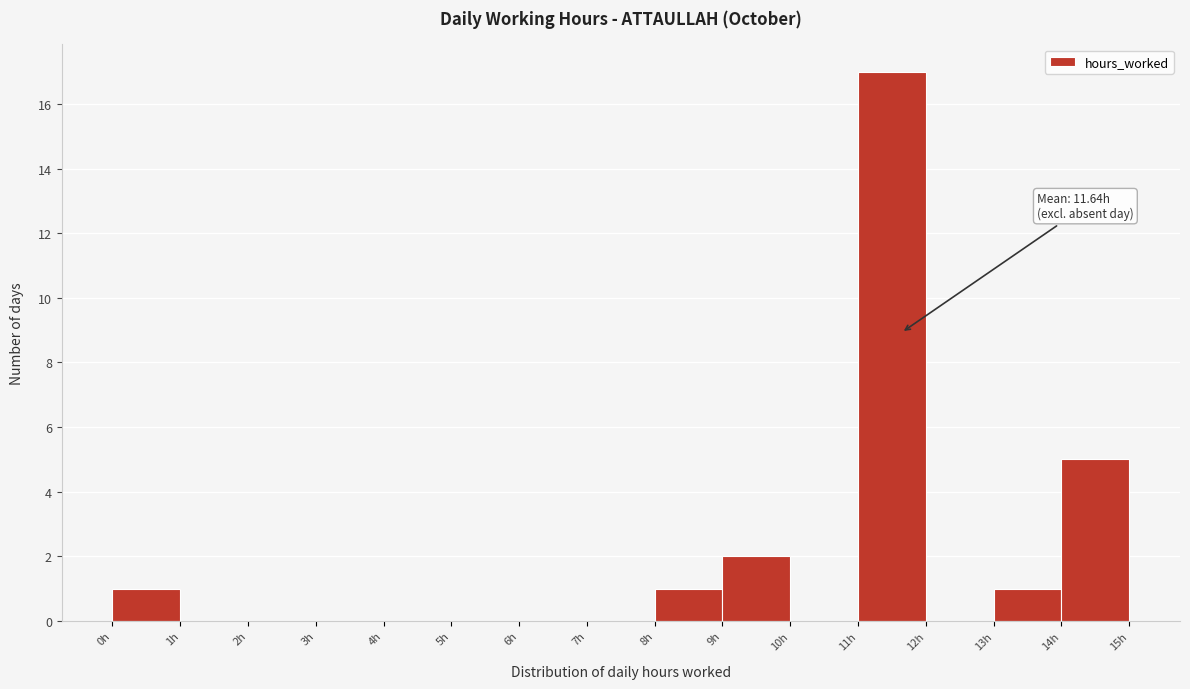

Which range on the x-axis has the tallest bar?

11 to 12